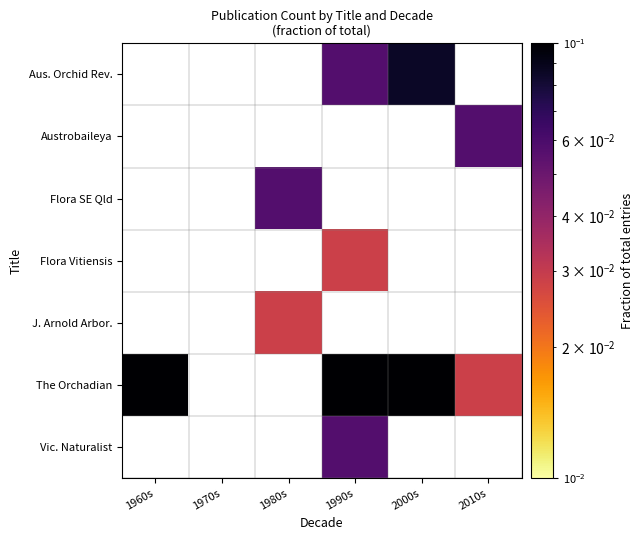

What is the difference between the highest and lowest values at 2000s?

0.1